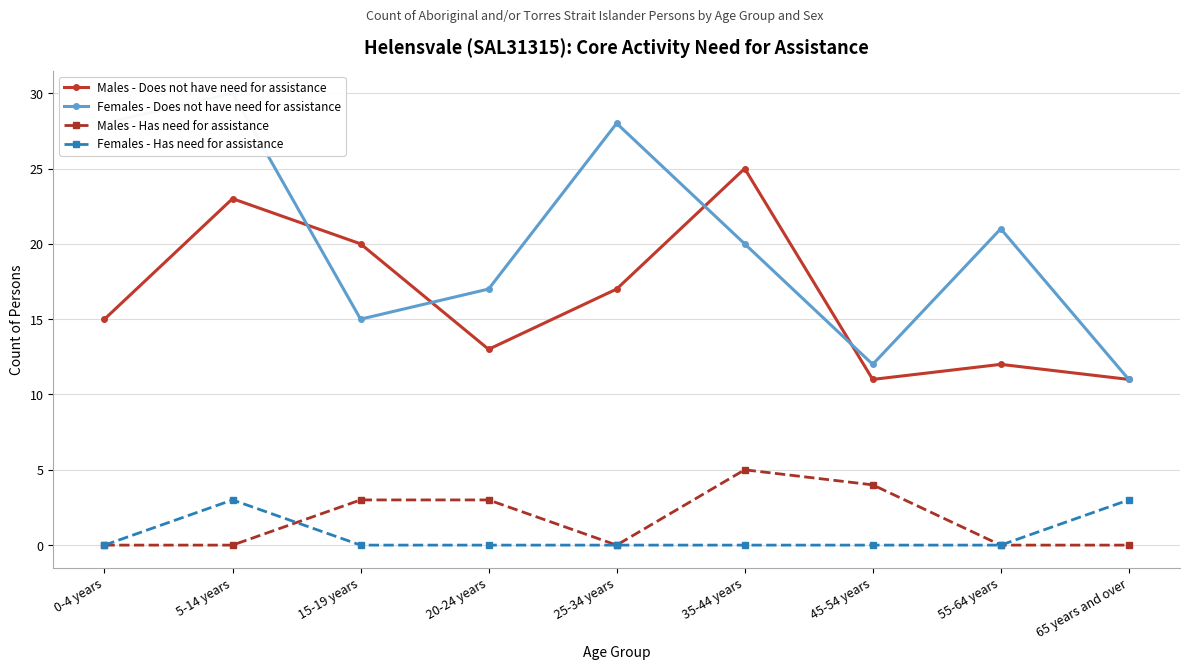

How many data points in Females - Does not have need for assistance are above 20?

4